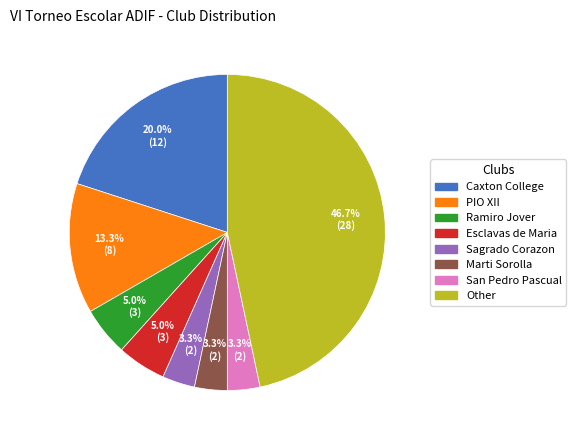

To the nearest percent, what percentage of the pie is Sagrado Corazon?

3%